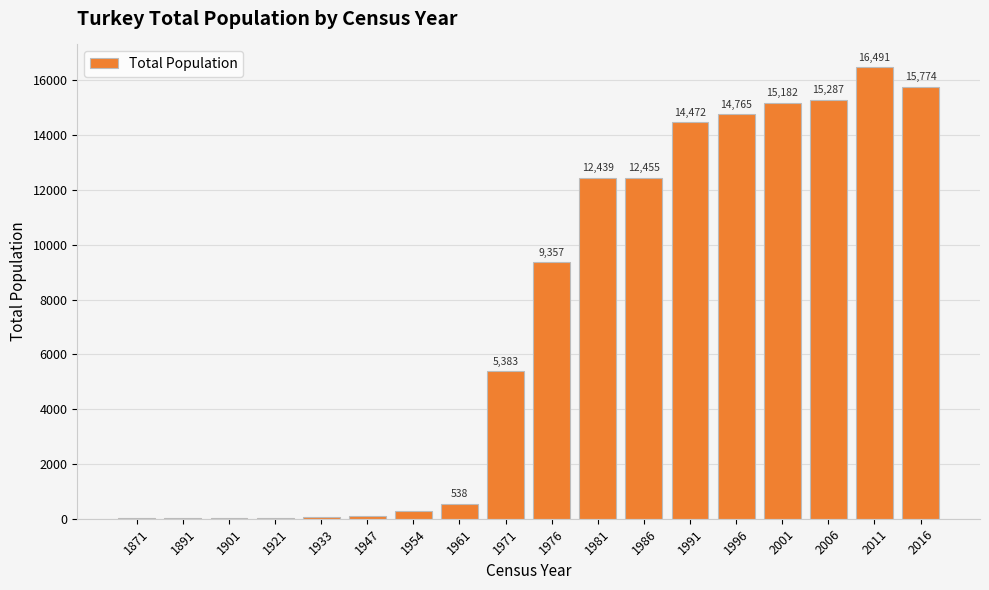

What is the sum of the values at 2016 and 1996?

30539